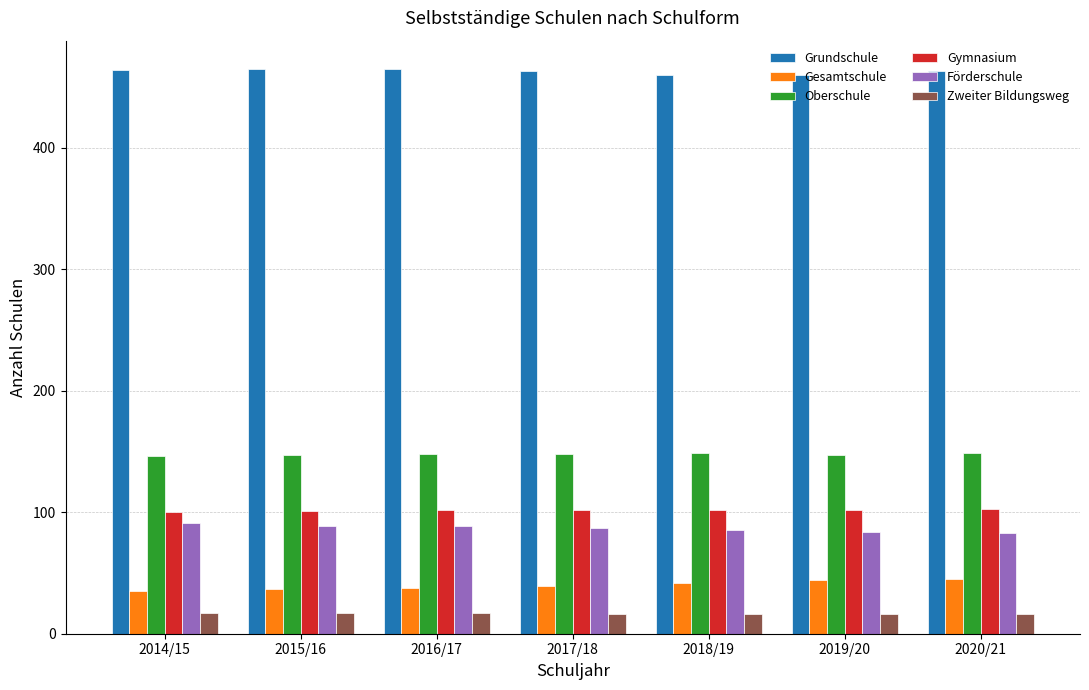

What is the label of the 6th bar from the left?

2019/20